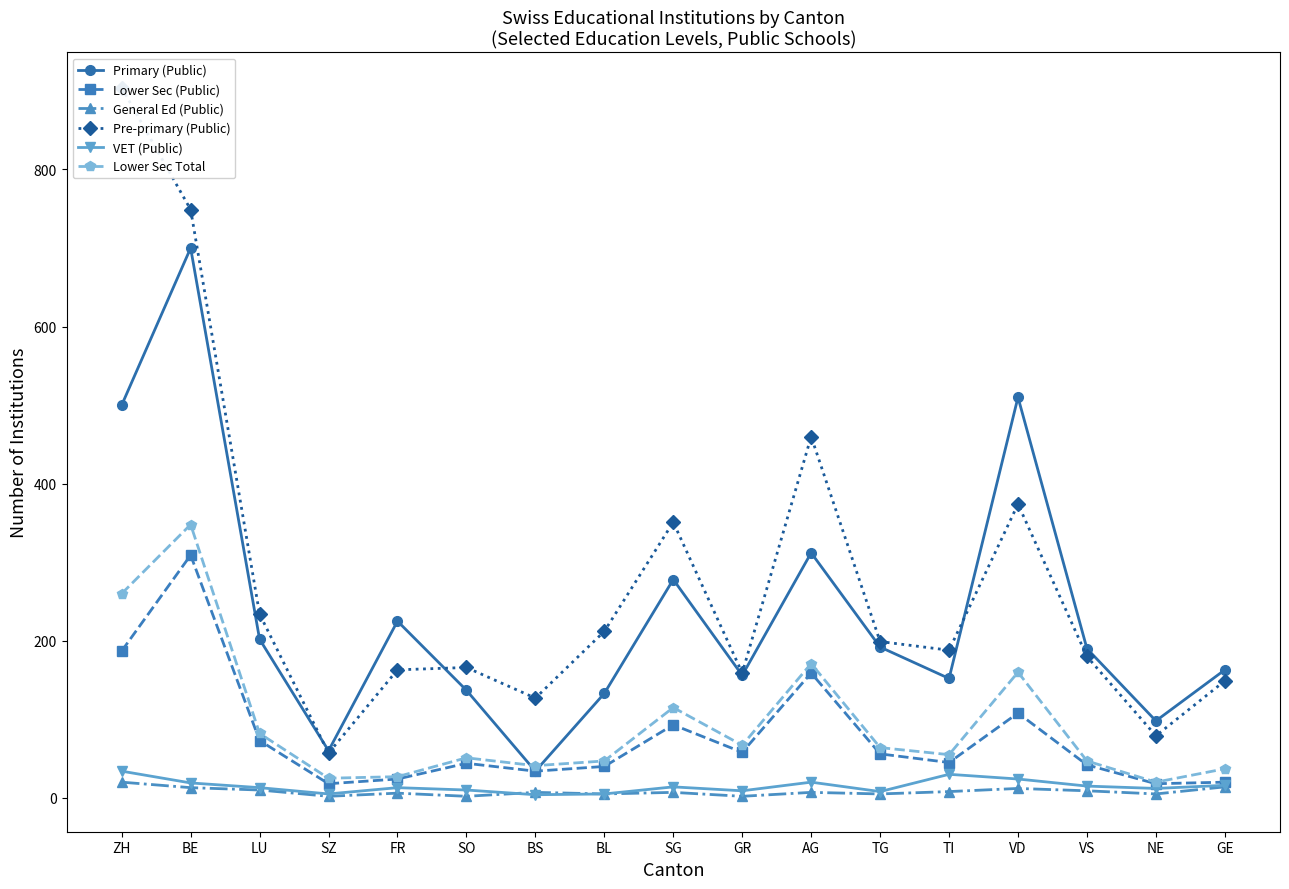

Reading right to left, extract all data points from this chart.

Primary (Public): GE=163	NE=98	VS=190	VD=510	TI=152	TG=192	AG=312	GR=156	SG=278	BL=133	BS=34	SO=137	FR=225	SZ=60	LU=202	BE=700	ZH=500
Lower Sec (Public): GE=20	NE=18	VS=42	VD=108	TI=45	TG=56	AG=159	GR=58	SG=93	BL=40	BS=34	SO=44	FR=24	SZ=18	LU=73	BE=309	ZH=187
General Ed (Public): GE=14	NE=5	VS=9	VD=12	TI=8	TG=5	AG=7	GR=2	SG=7	BL=5	BS=7	SO=2	FR=6	SZ=2	LU=10	BE=13	ZH=20
Pre-primary (Public): GE=149	NE=79	VS=180	VD=374	TI=188	TG=199	AG=460	GR=159	SG=351	BL=212	BS=127	SO=166	FR=163	SZ=57	LU=234	BE=749	ZH=904
VET (Public): GE=16	NE=12	VS=15	VD=24	TI=30	TG=8	AG=20	GR=9	SG=14	BL=5	BS=4	SO=10	FR=13	SZ=5	LU=13	BE=19	ZH=34
Lower Sec Total: GE=37	NE=20	VS=47	VD=160	TI=55	TG=64	AG=171	GR=67	SG=115	BL=47	BS=41	SO=51	FR=27	SZ=25	LU=82	BE=348	ZH=260